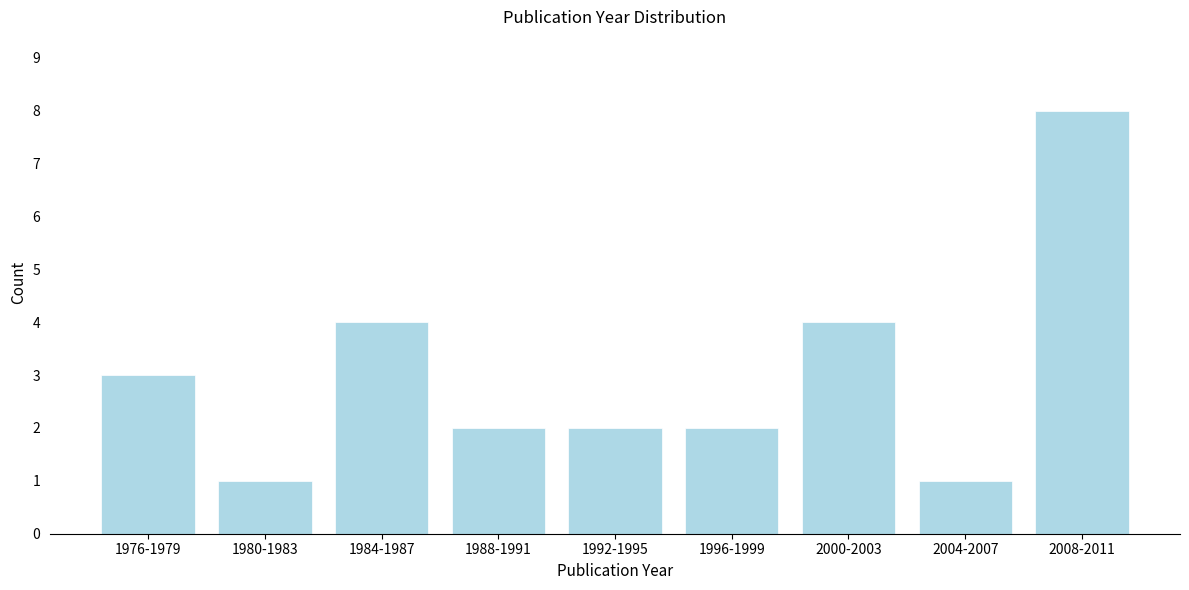

Reading right to left, transcribe all the data shown in this chart.

2008-2011=8	2004-2007=1	2000-2003=4	1996-1999=2	1992-1995=2	1988-1991=2	1984-1987=4	1980-1983=1	1976-1979=3